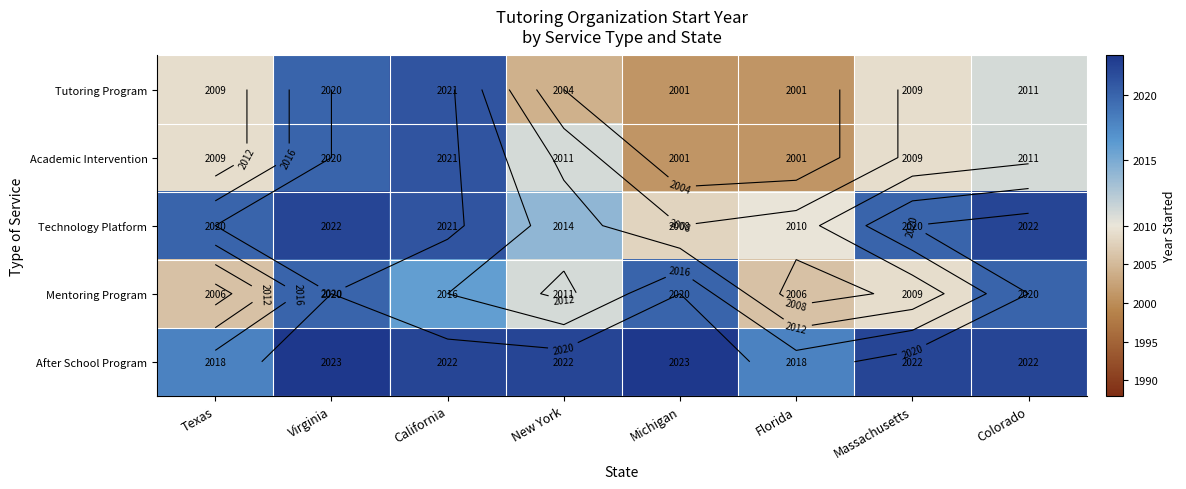

What is the difference between the maximum and minimum values in the Technology Platform series?

14